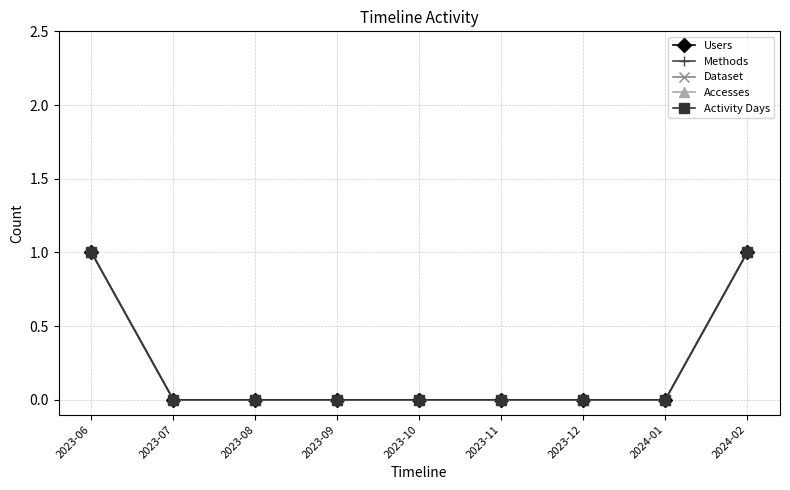

Which has a higher value, 2023-12 or 2023-06?

2023-06